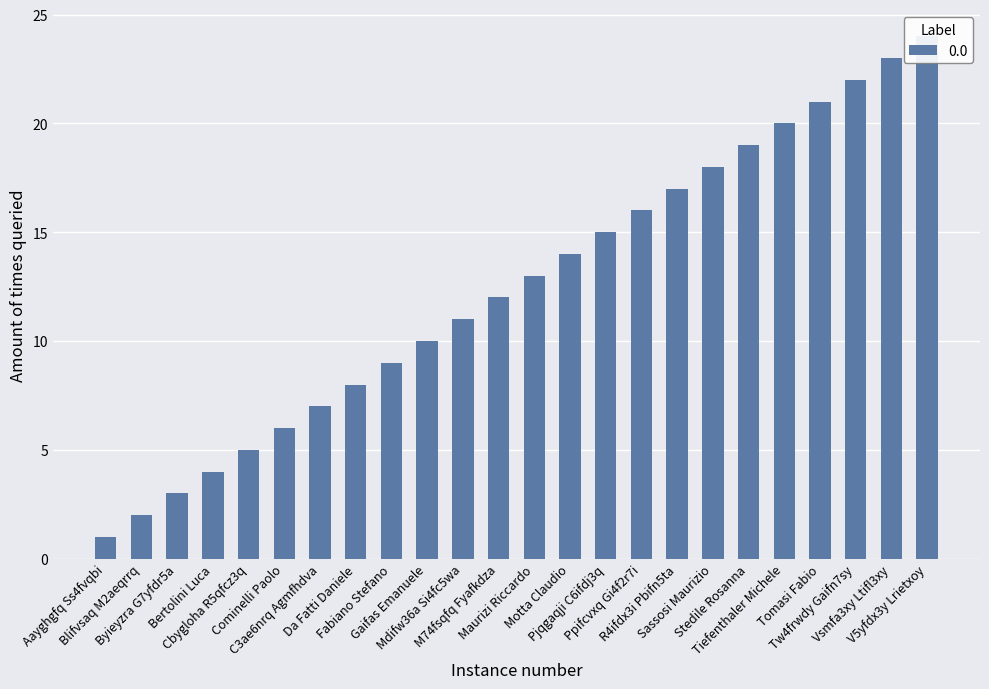

What is the difference between the values at Stedile Rosanna and Bertolini Luca?

15